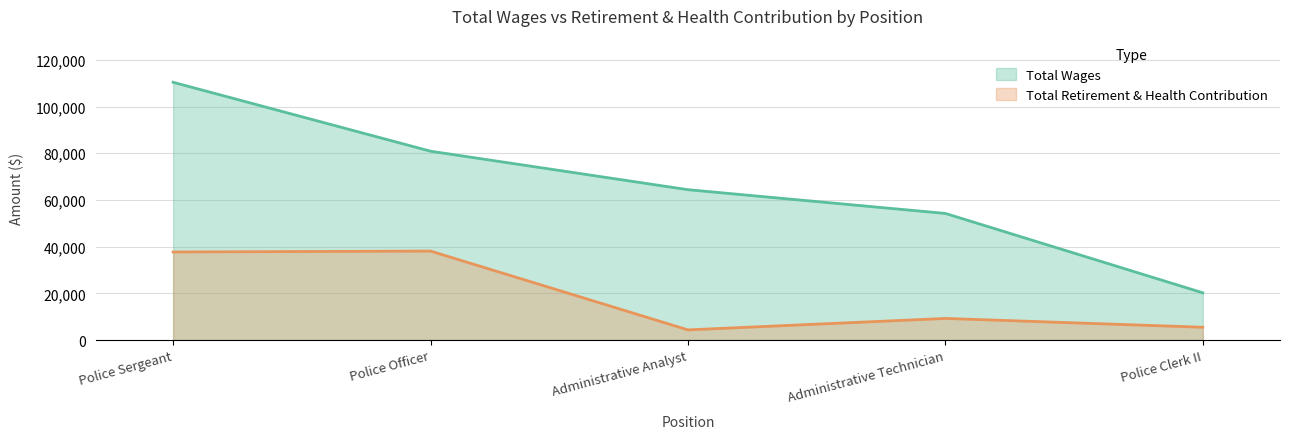

How many values in the Total Retirement & Health Contribution series exceed 9241?

2